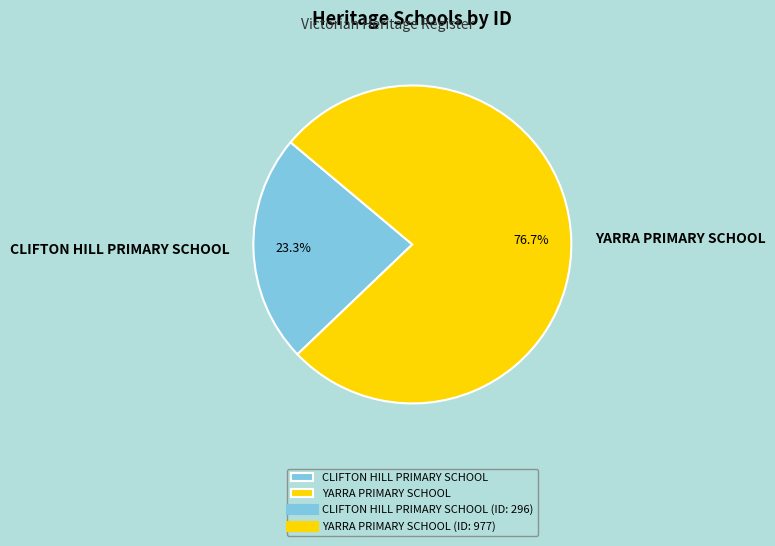

To the nearest percent, what is the combined percentage of CLIFTON HILL PRIMARY SCHOOL and YARRA PRIMARY SCHOOL?

100%